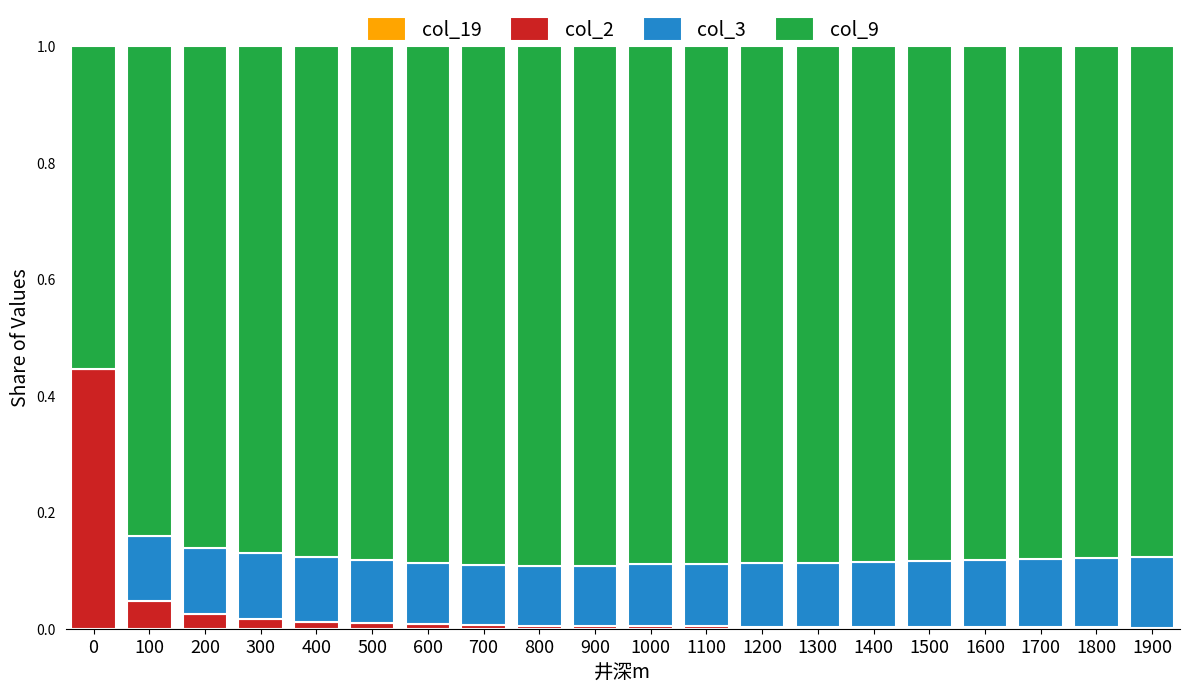

Is it true that col_2 equals 0.0 at 400?

True